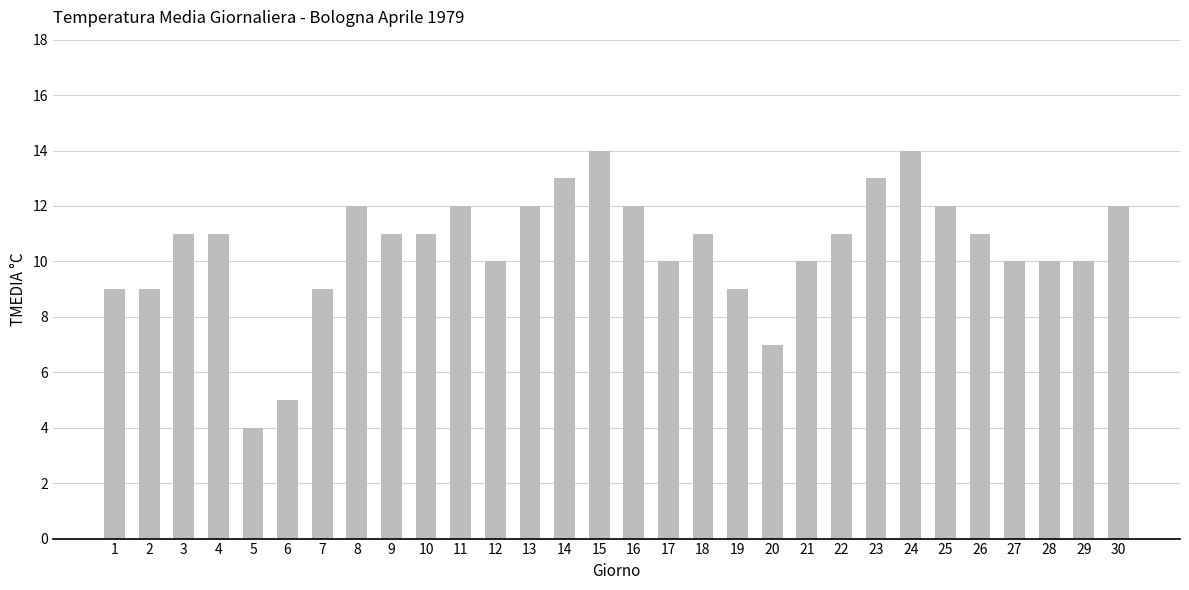

What is the difference between the maximum and minimum values?

10